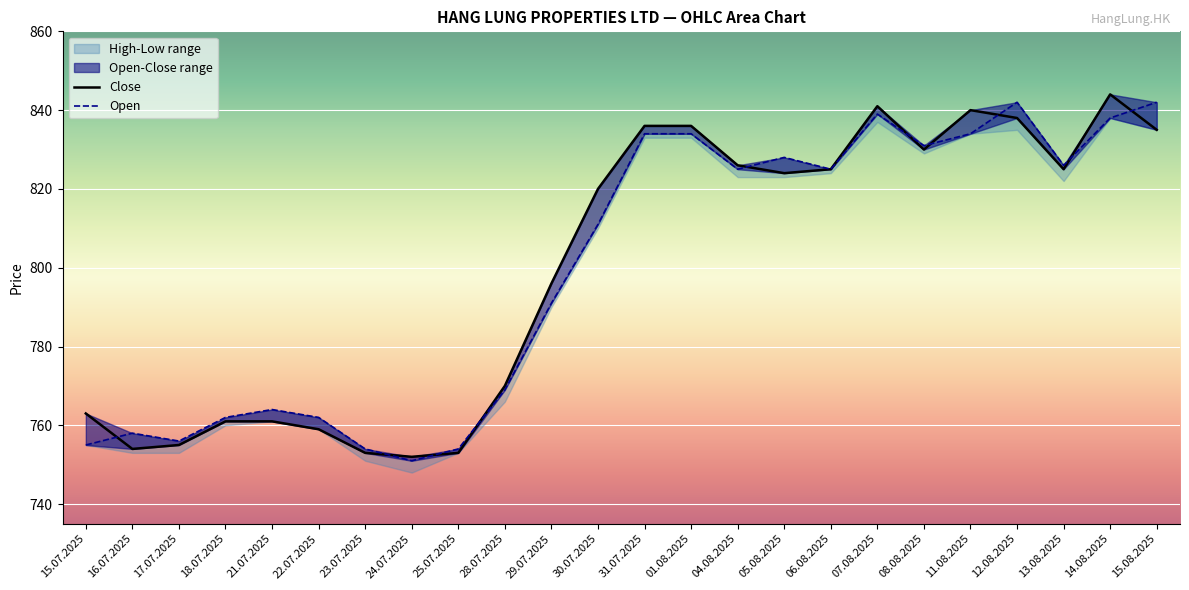

What is the sum of the Open values at 31.07.2025 and 07.08.2025?

1673